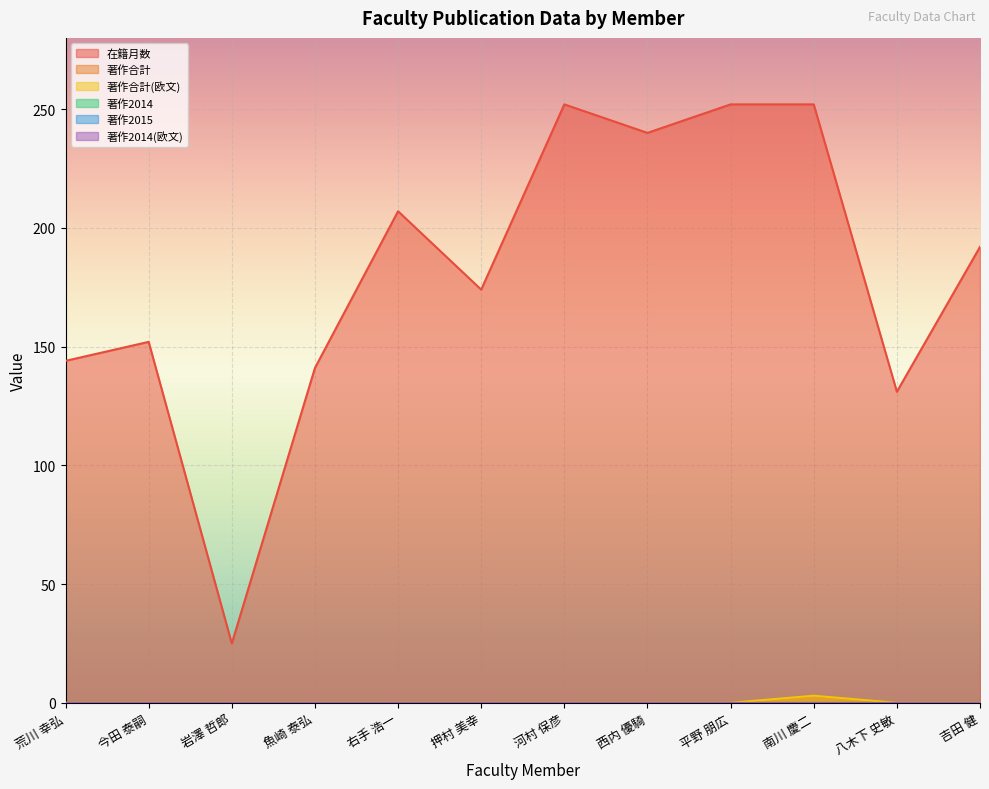

At how many categories does at least one series exceed 133?

10